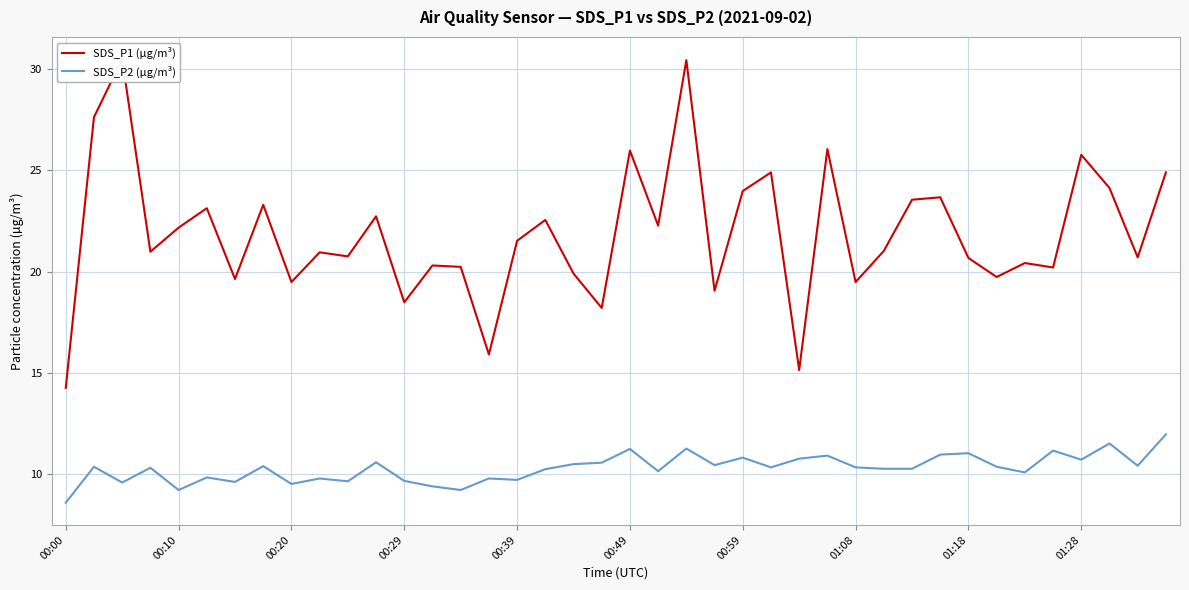

How many lines are shown in the chart?

2